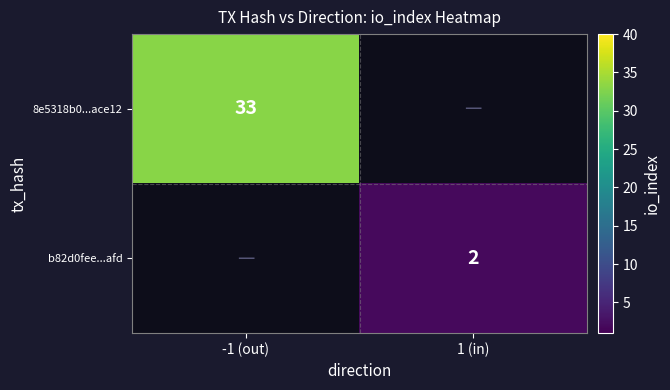

The 8e5318b0...ace12 series shows 33 at -1 (out). True or false?

True